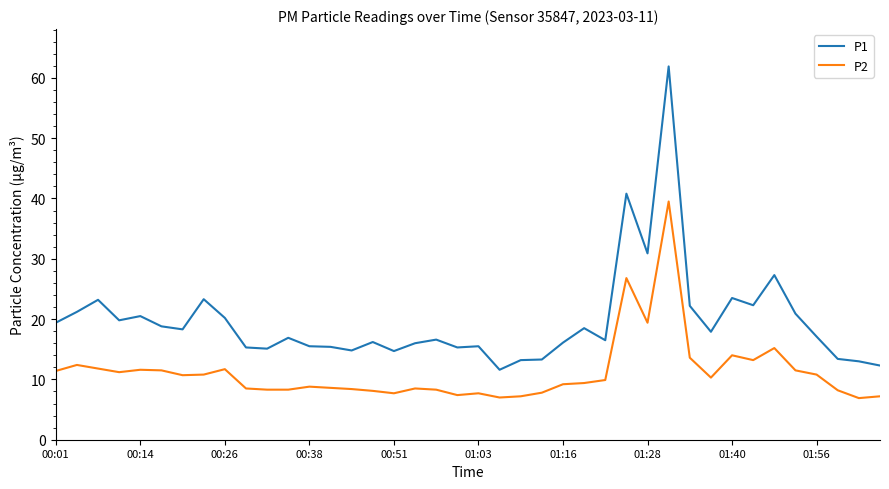

Which series has the widest spread of values?

P1